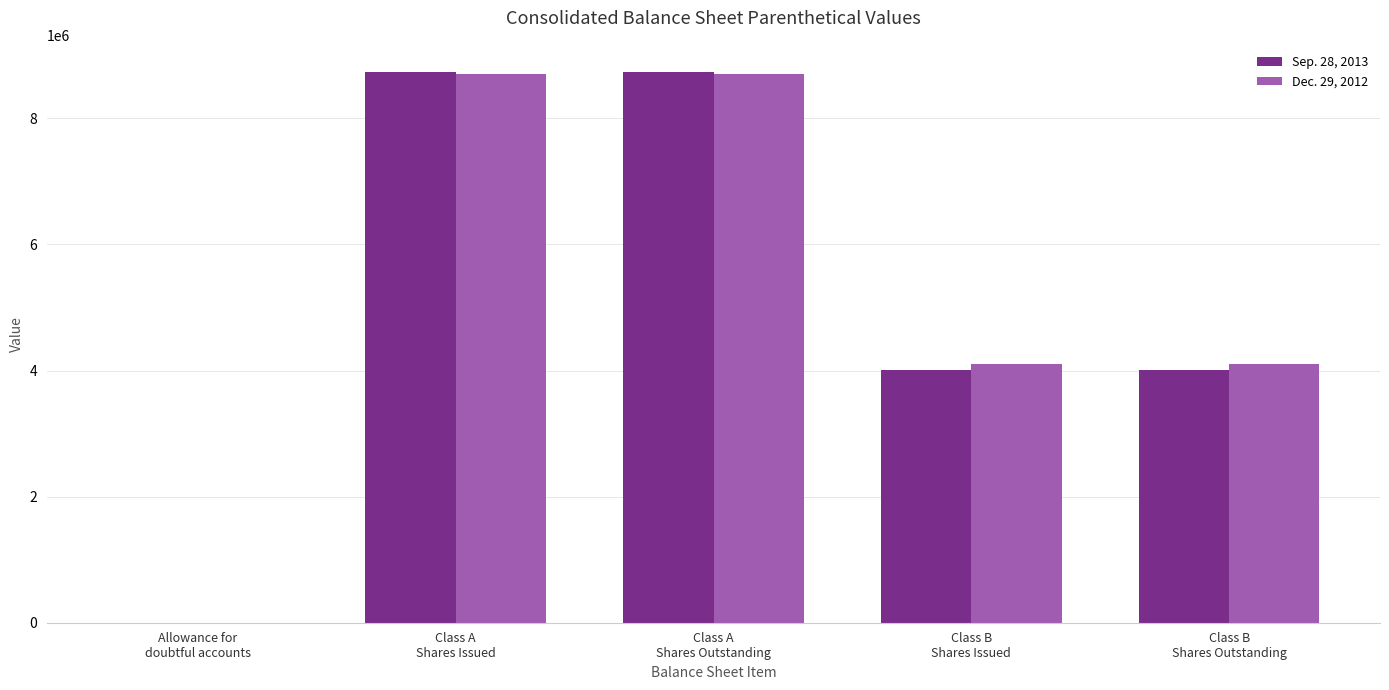

What is the total value across all series at Class A
Shares Issued?

17434333